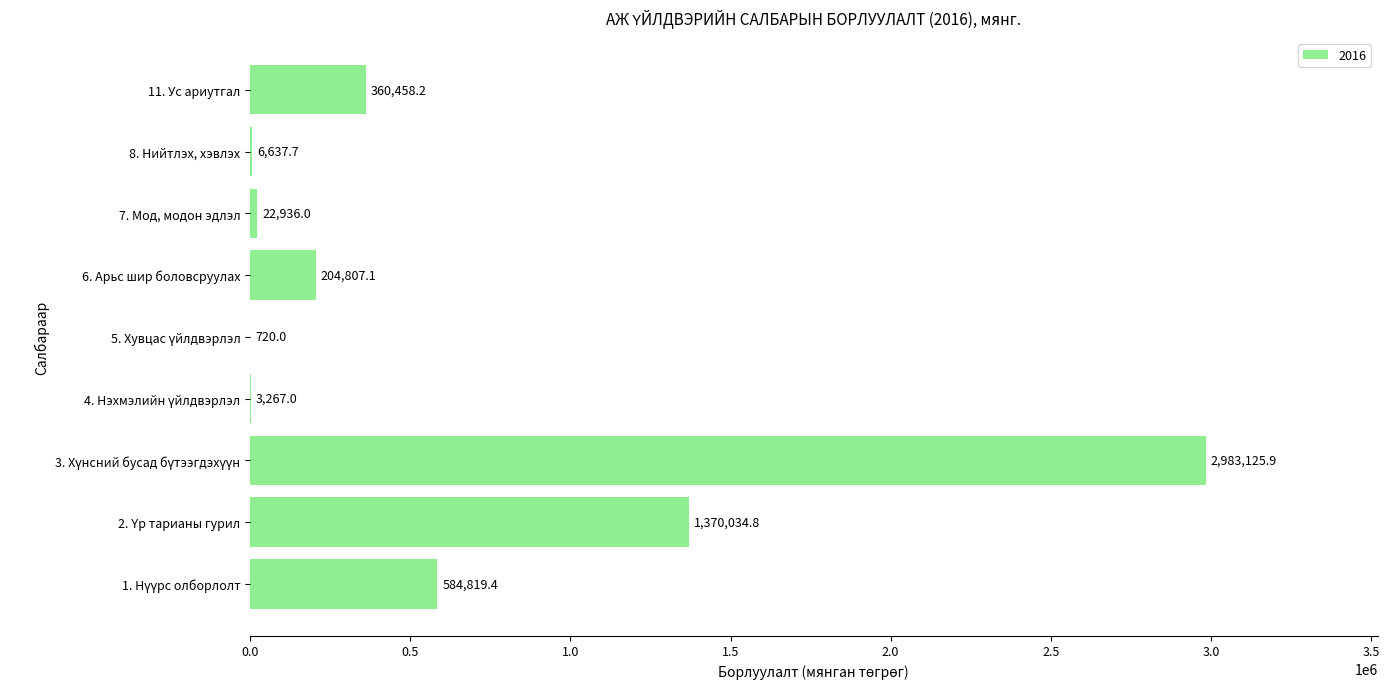

Is it true that the value at 11. Ус ариутгал is 558824.4?

False